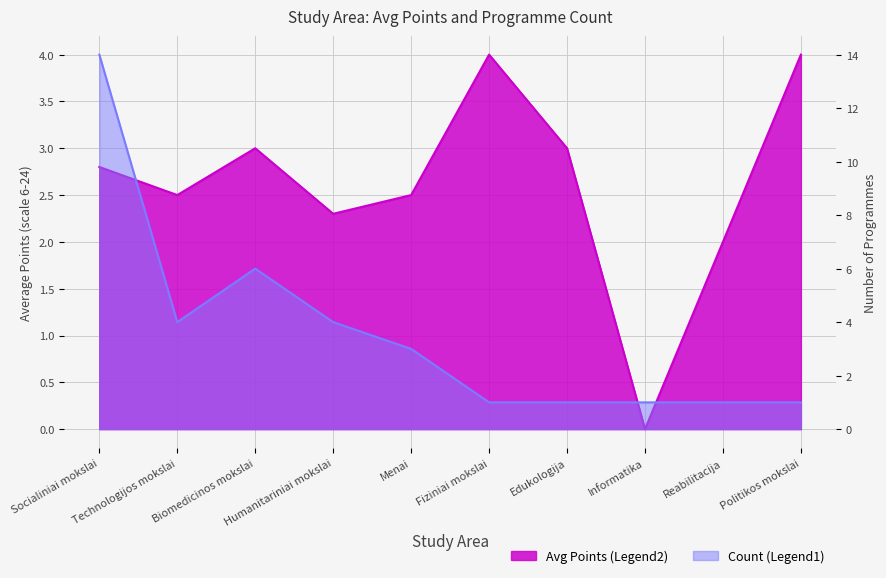

How many lines are shown in the chart?

2